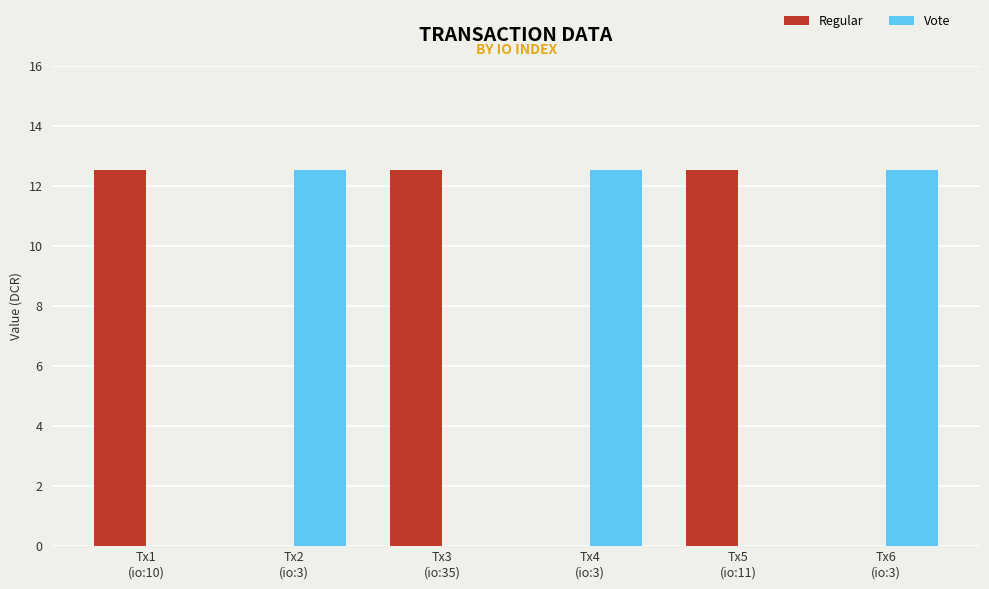

What is the highest value of the Vote series?

12.5